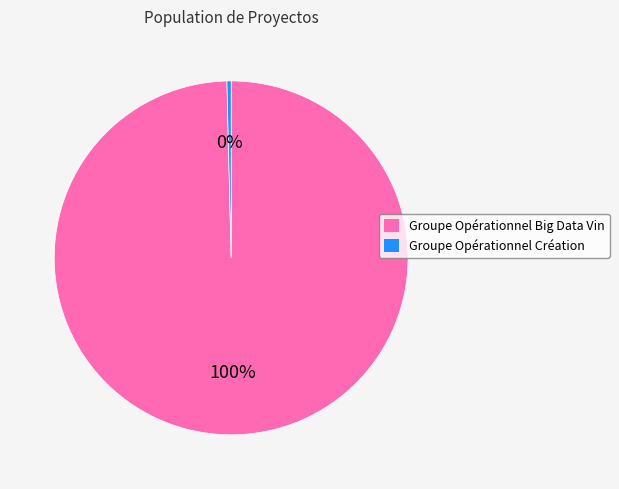

The Groupe Opérationnel Big Data Vin slice represents 92% of the pie. True or false?

False